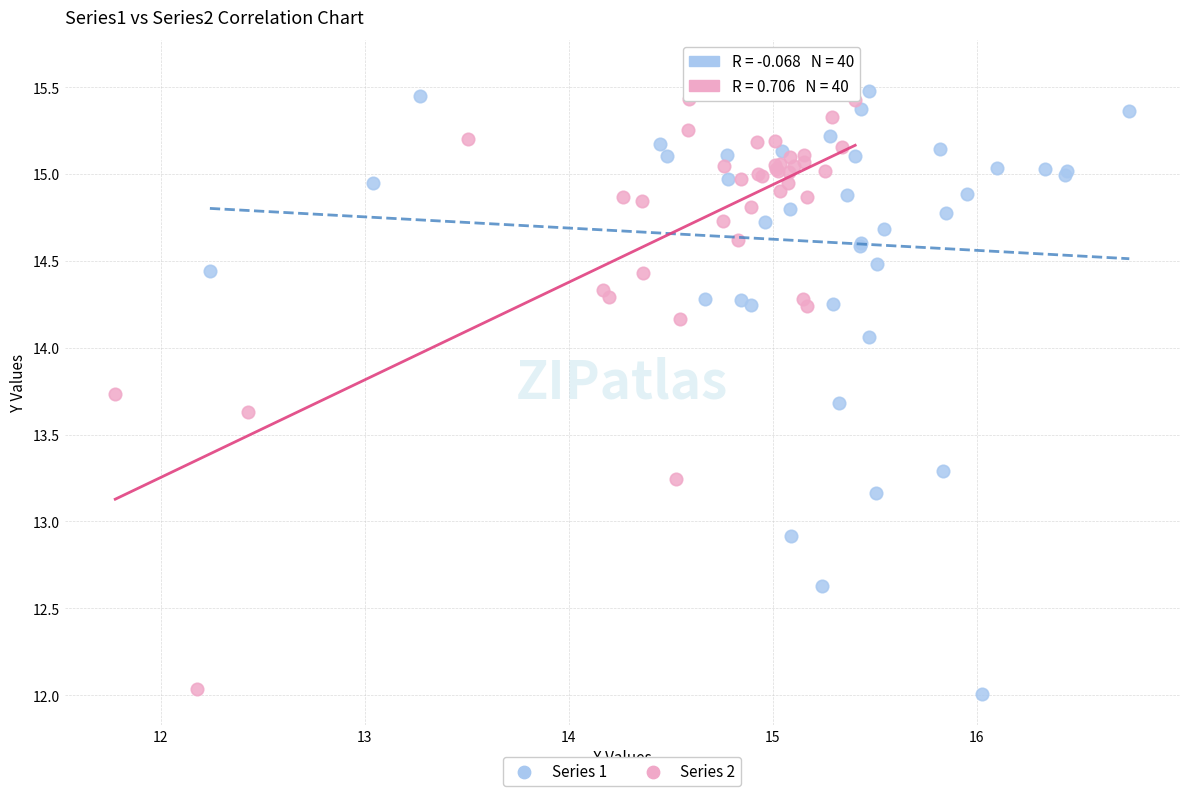

Which series contains the highest Y value?

Series 1